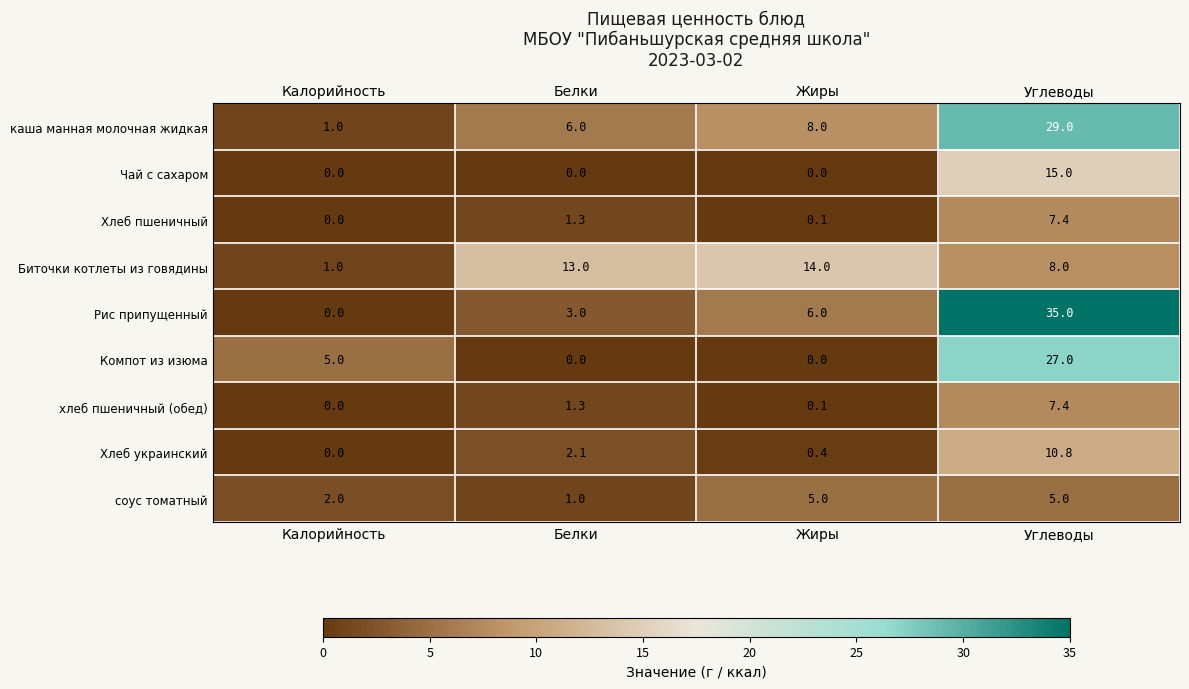

What is the spread (max minus min) of values at Жиры?

14.0